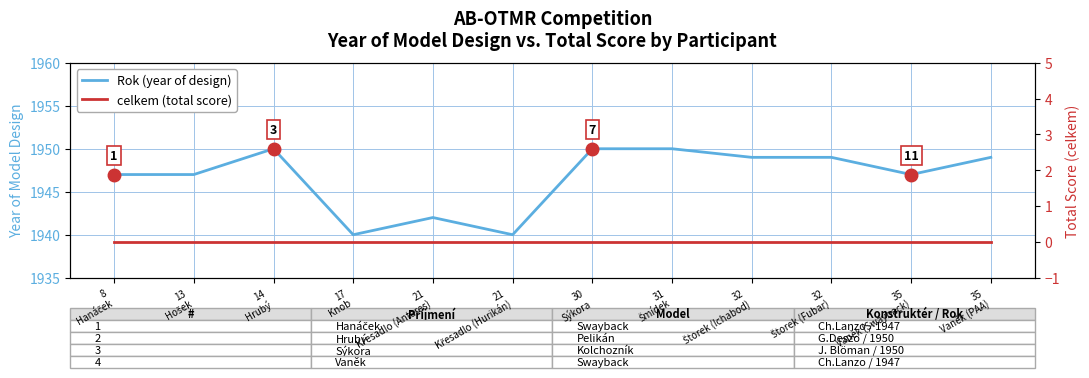

What position from the right is 32
Štorek (Fubar)?

3